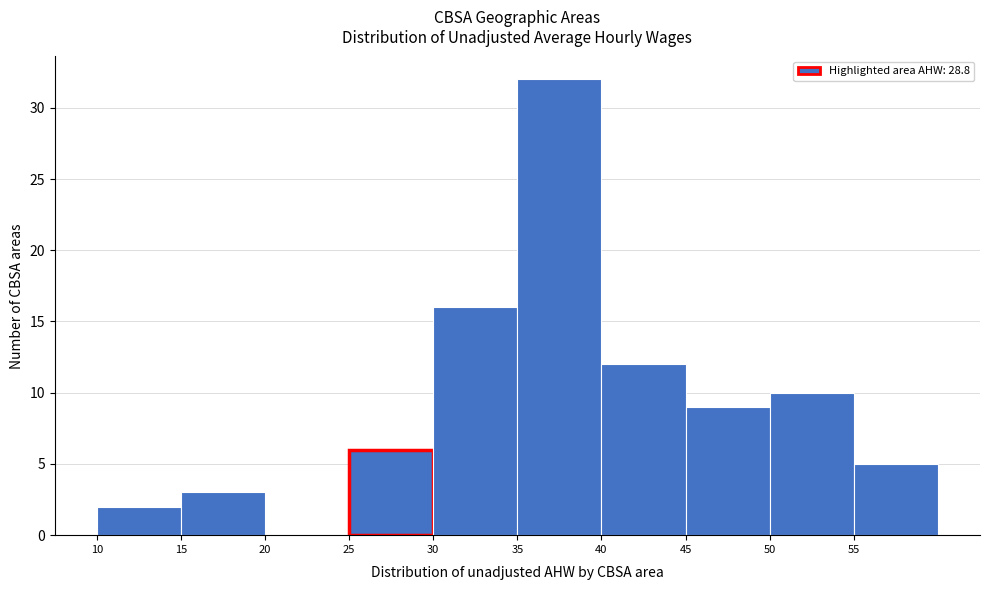

Reading left to right, list every bar in this chart as the range it spans on the x-axis followed by its height. The values are not printed on the chart, so give them approximately, as read against the axis.

10 to 15: 2
15 to 20: 3
20 to 25: 0
25 to 30: 6
30 to 35: 16
35 to 40: 32
40 to 45: 12
45 to 50: 9
50 to 55: 10
55 to 60: 5